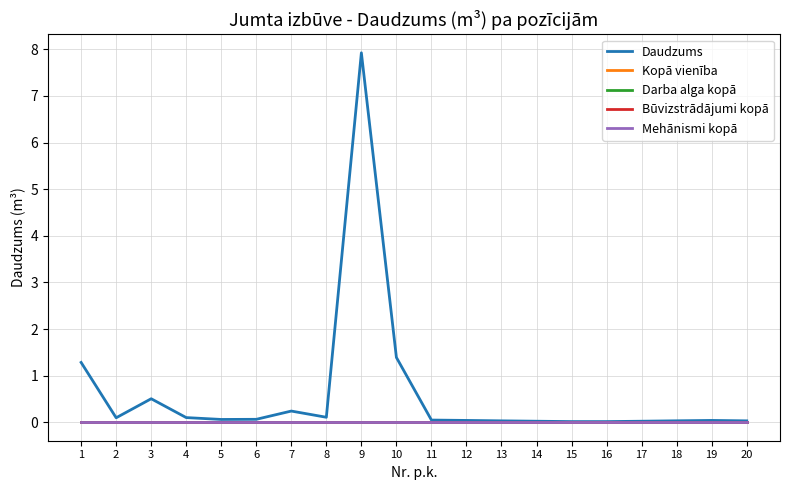

Does the chart have visible grid lines?

Yes